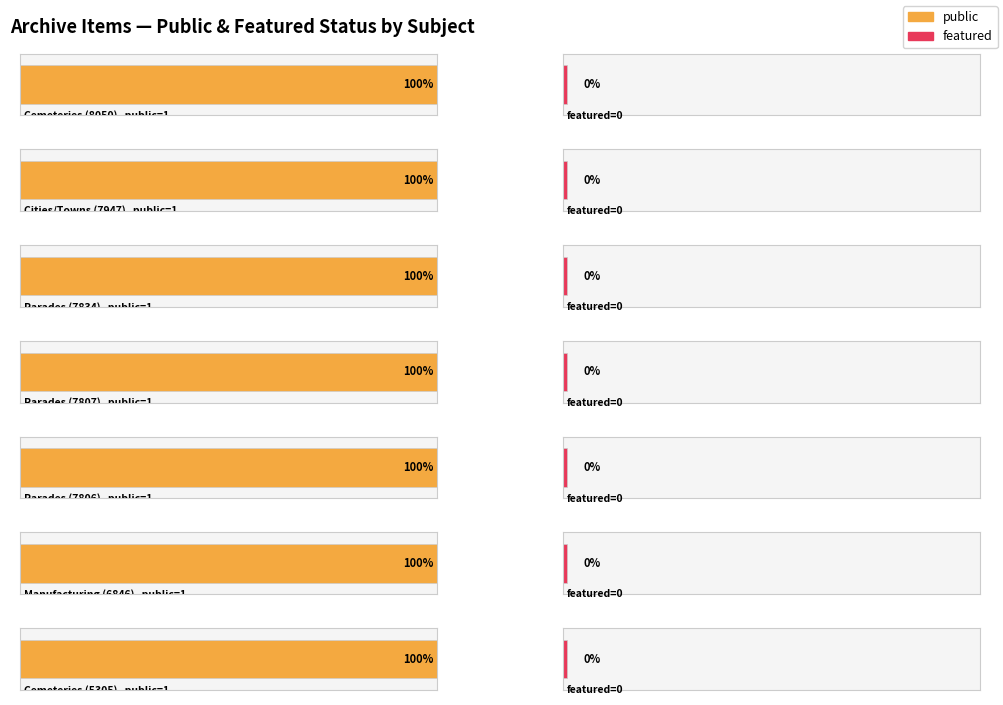

The value of public at Parades is 1. True or false?

True